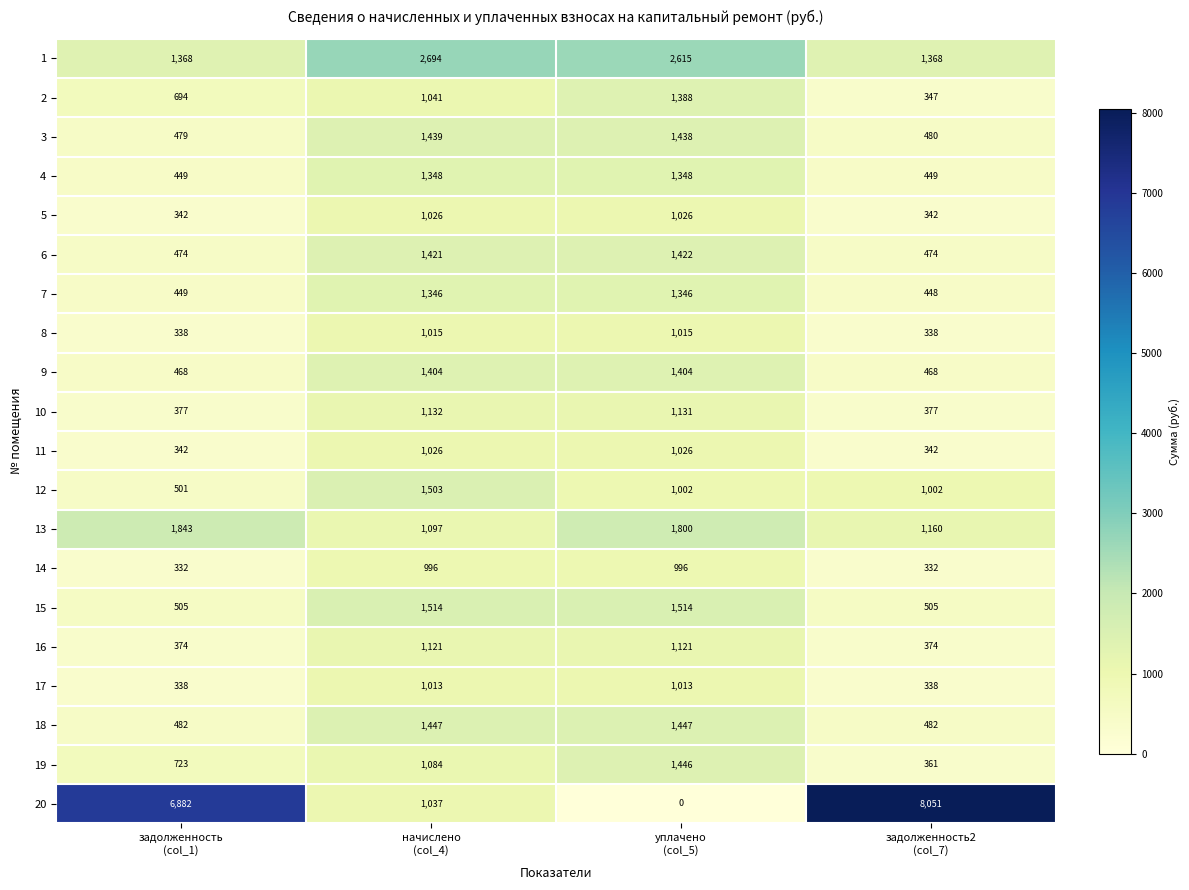

Which series has the widest spread of values?

20